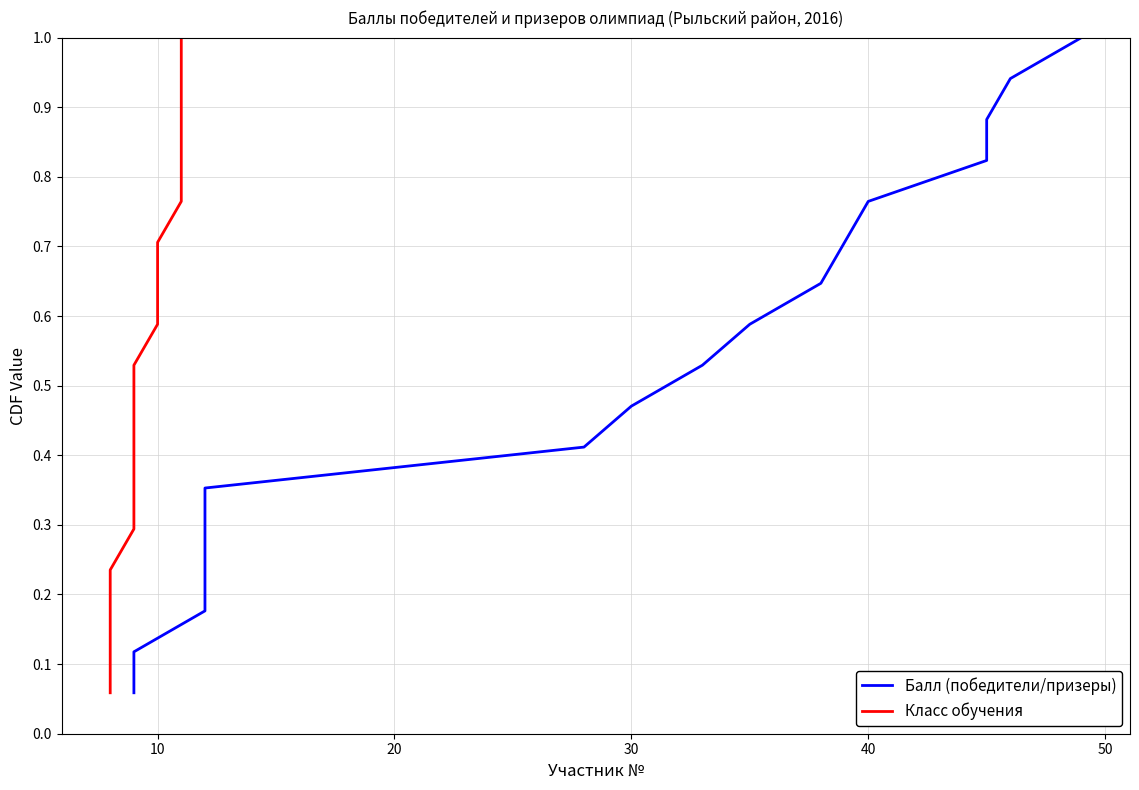

What is the label of the 7th point from the right?

10